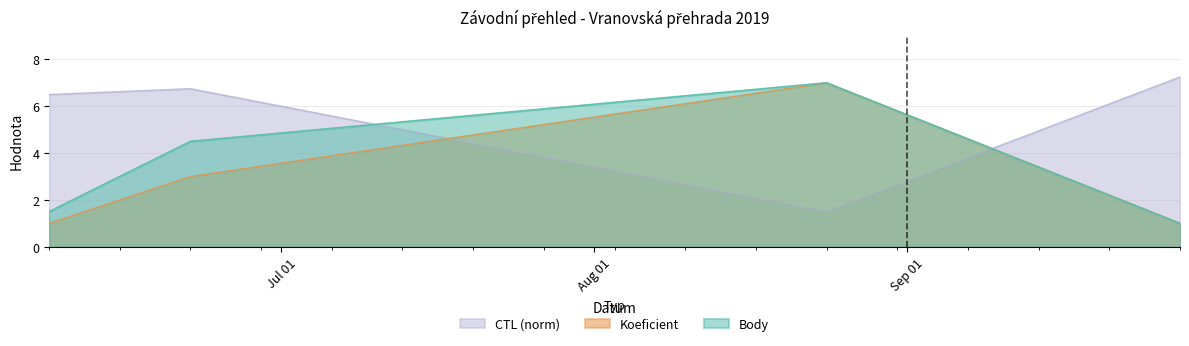

What is the label of the 1st point from the left?

2019-06-08